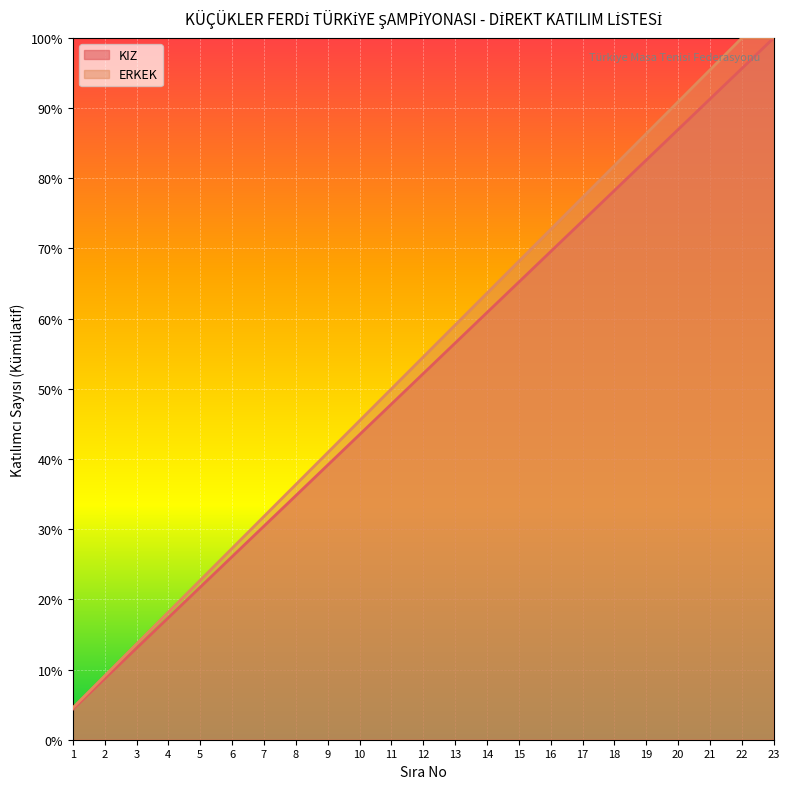

Is it true that KIZ equals 30.9 at 5?

False